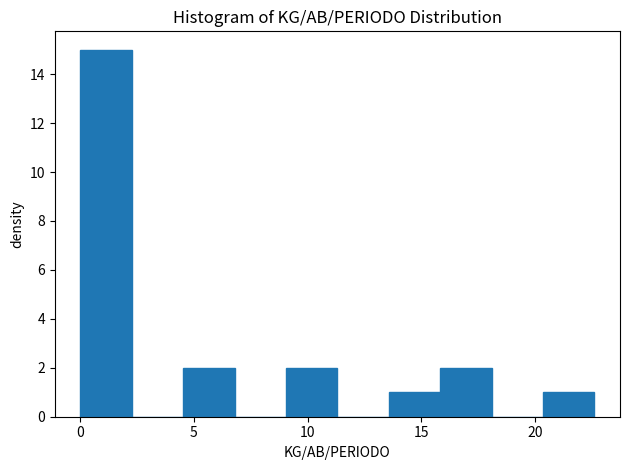

Reading left to right, list every bar in this chart as the range it spans on the x-axis followed by its height. Neither the bar edges nor the heights are printed on the chart, so give them approximately, as read against the axes.

0.0 to 2.5: 15
2.5 to 4.5: 0
4.5 to 7.0: 2
7.0 to 9.0: 0
9.0 to 11.5: 2
11.5 to 13.5: 0
13.5 to 16.0: 1
16.0 to 18.0: 2
18.0 to 20.5: 0
20.5 to 22.5: 1